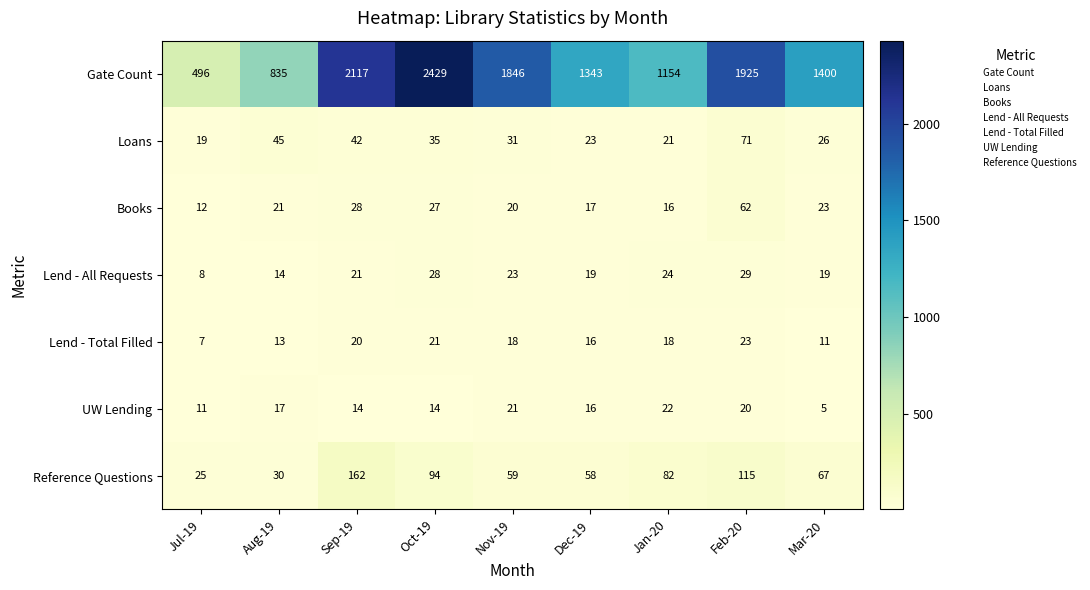

How many data points does each series have?

9